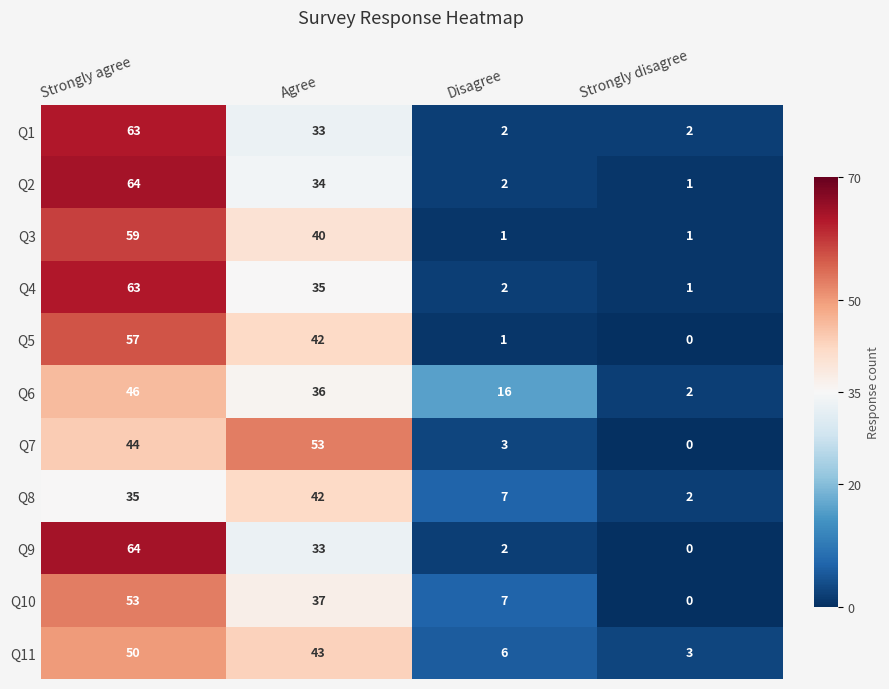

At which category does the chart reach its peak across all series?

Strongly agree